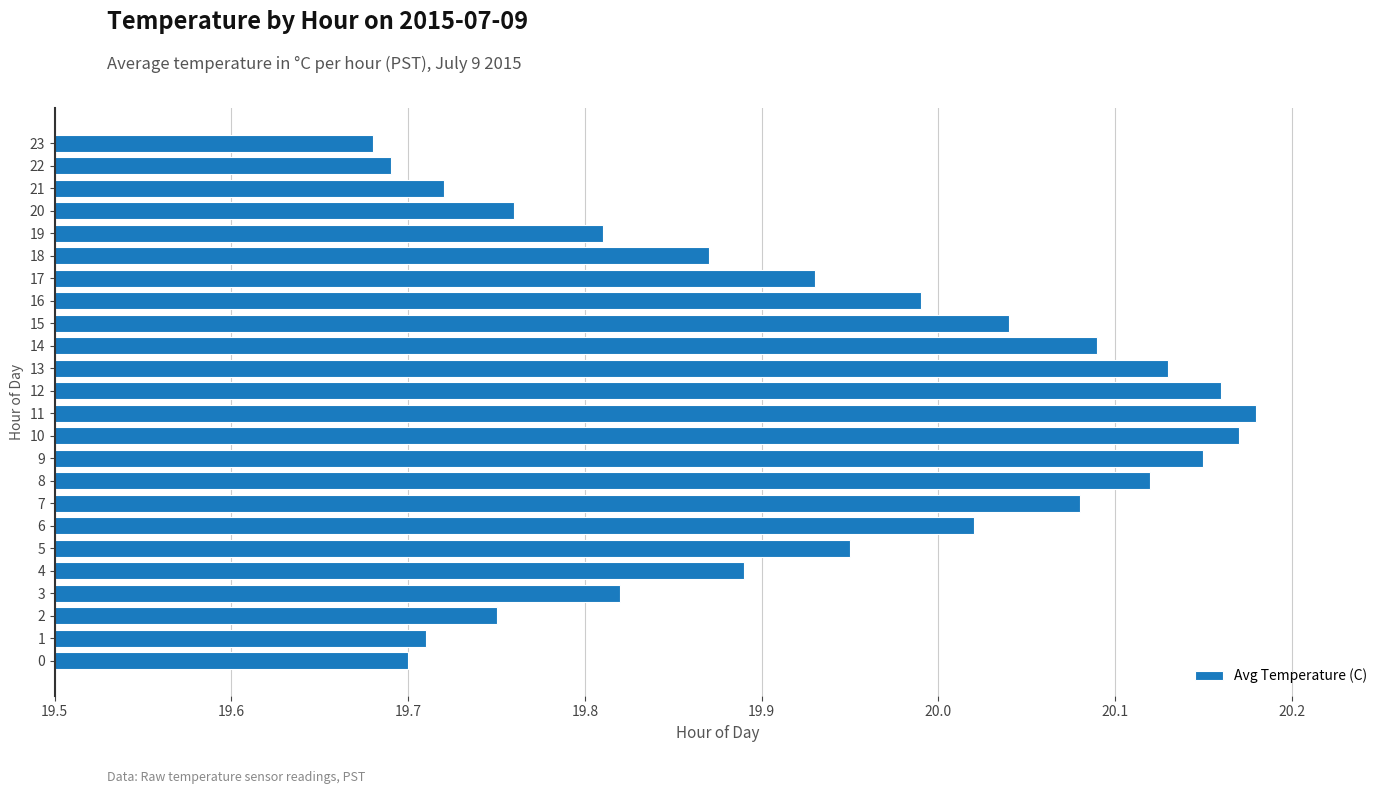

At which label is the value closest to 19?

23